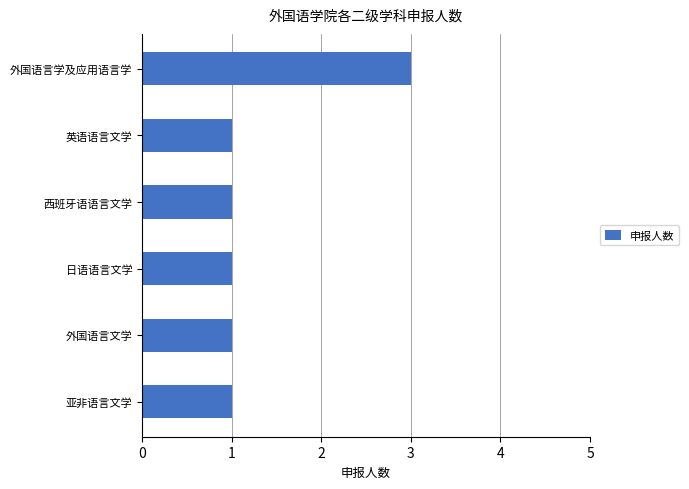

What is the sum of all values?

8